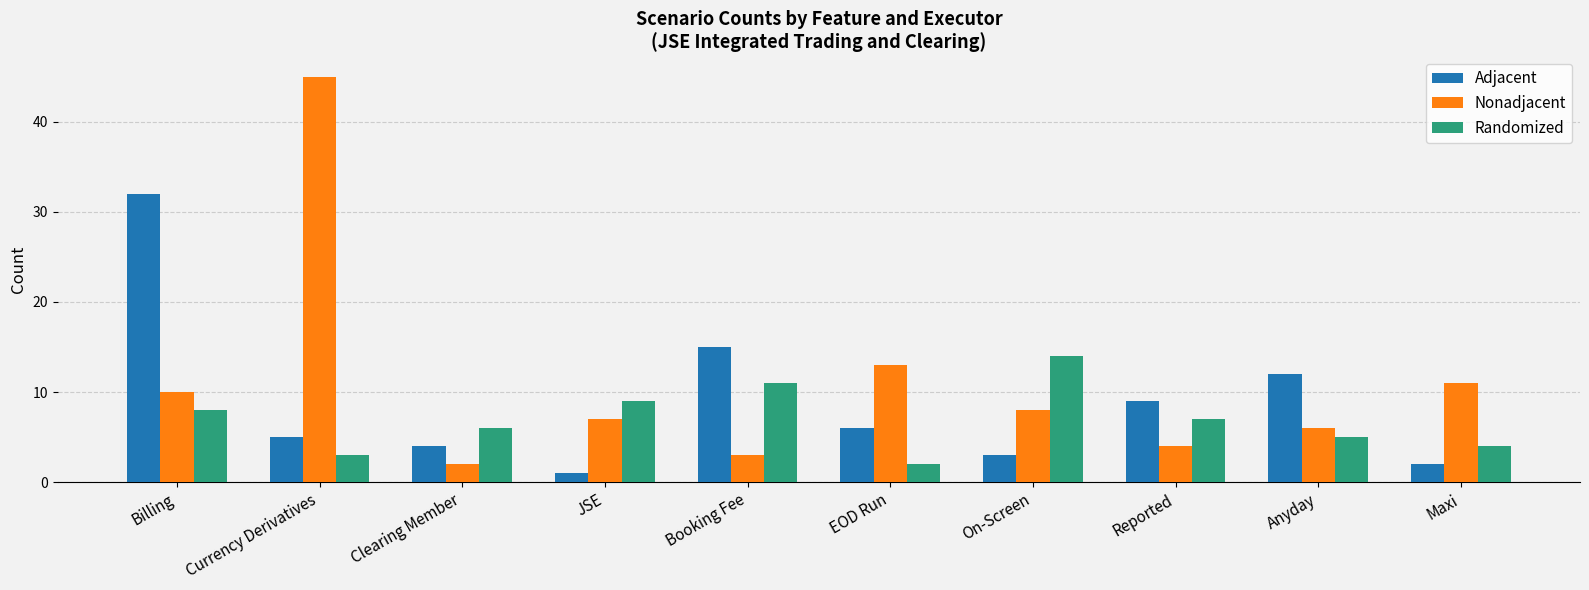

Which label corresponds to the smallest value in the chart?

JSE